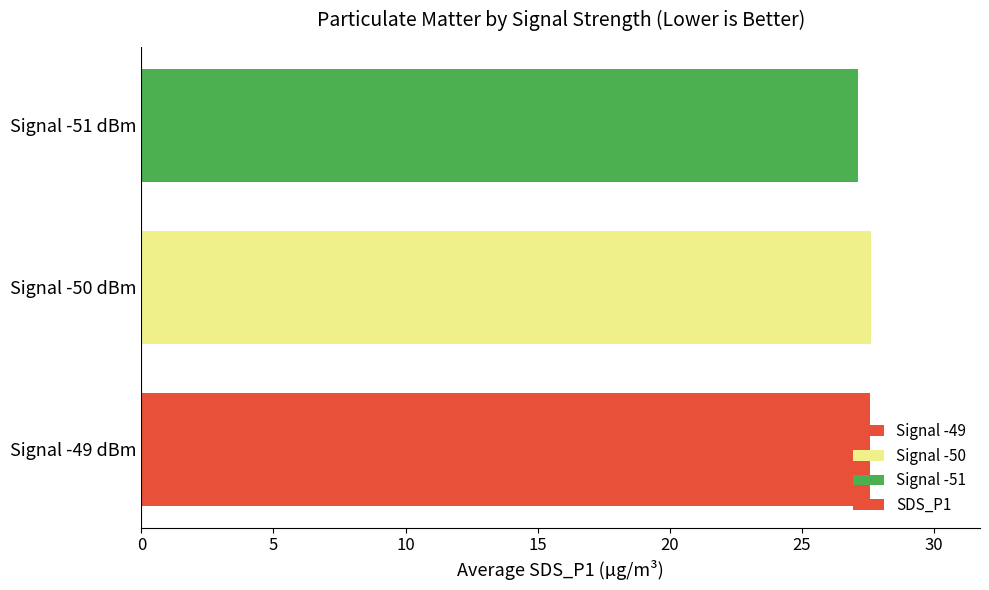

What is the sum of all values?

82.3